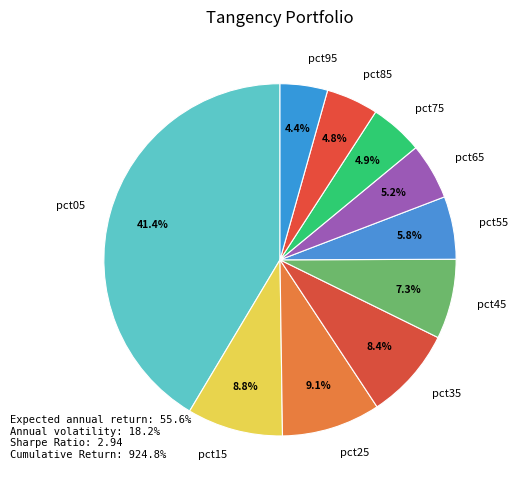

How many slices are in this pie chart?

10